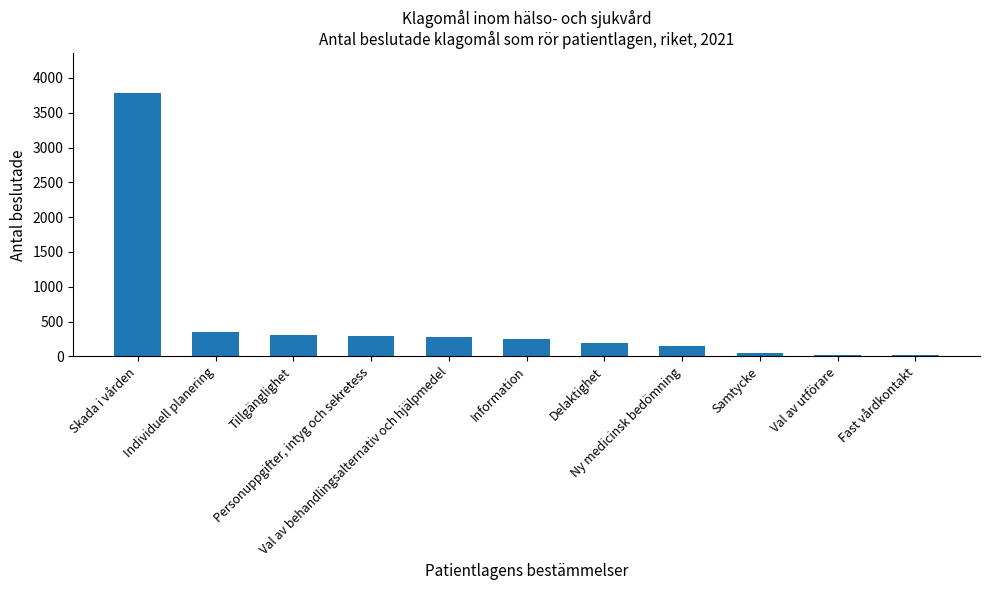

What is the greatest value displayed?

3788